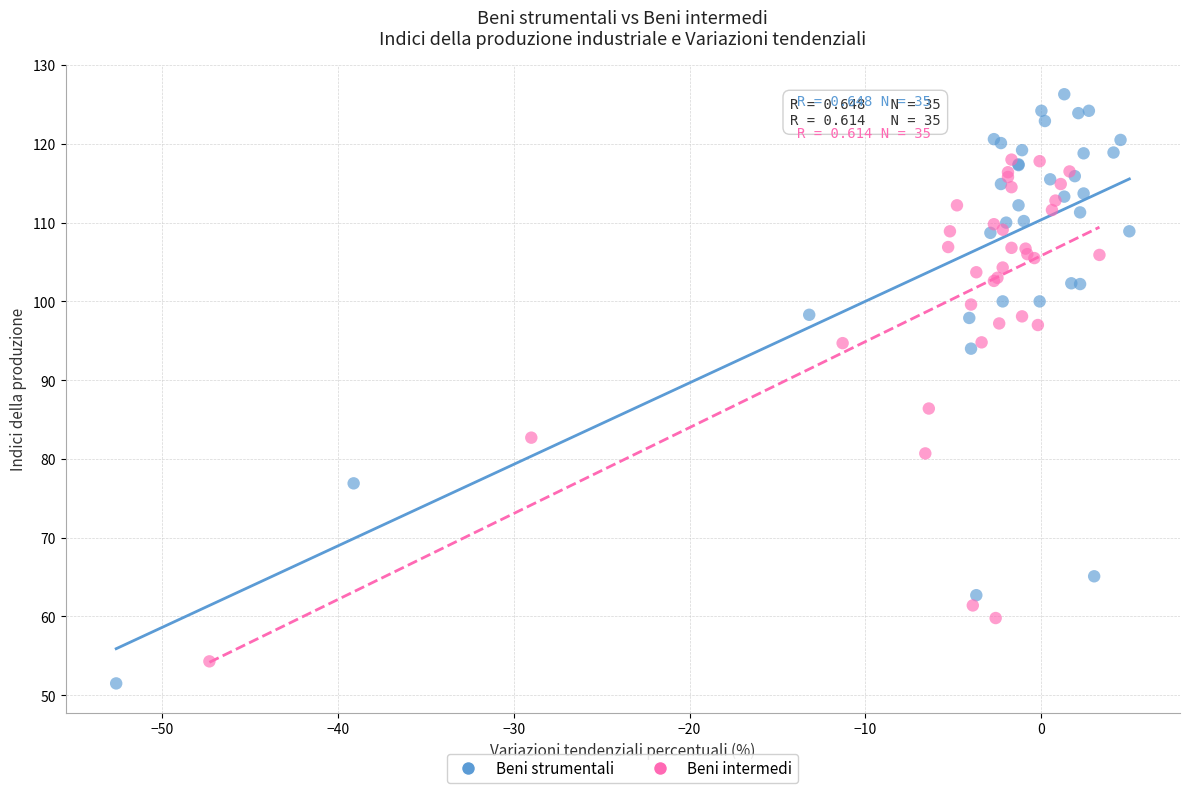

Which series has the widest spread of Y values?

Beni strumentali